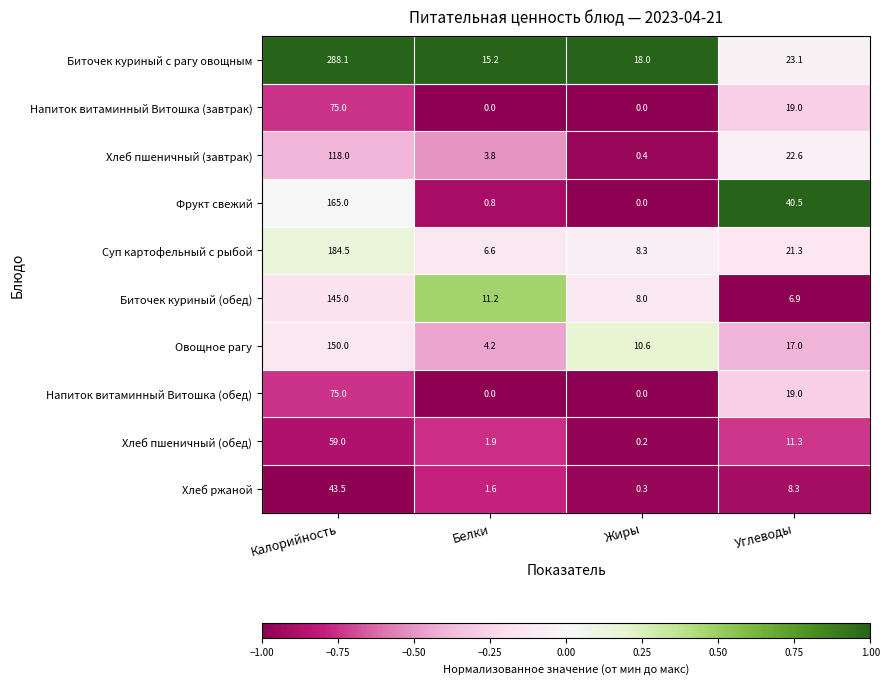

Between Калорийность and Белки, which series saw the biggest shift?

Биточек куриный с рагу овощным